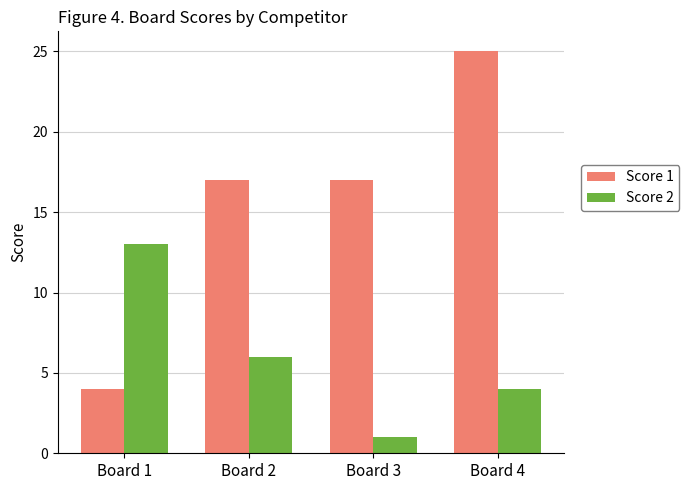

What is the difference between the Score 2 values at Board 4 and Board 2?

2